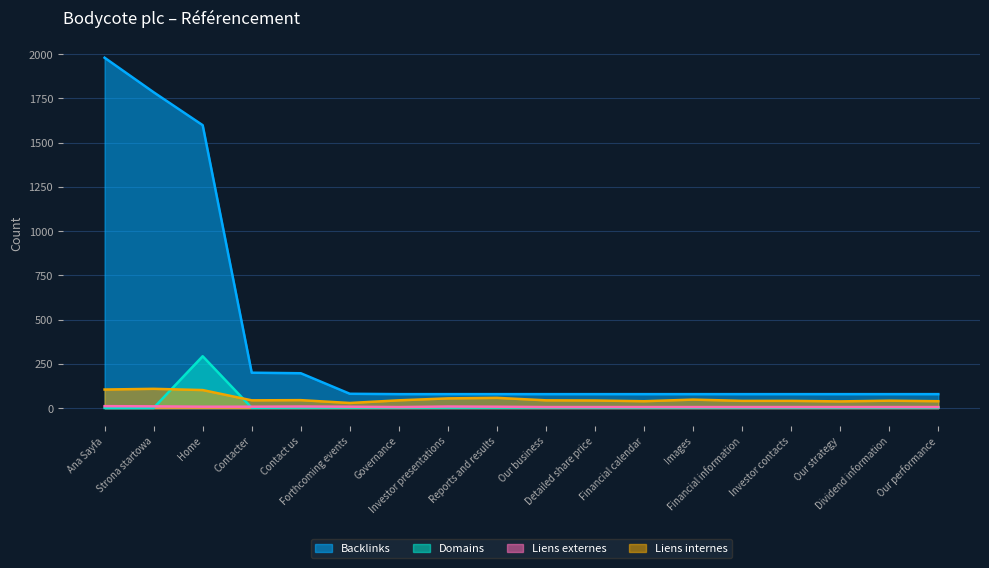

The Backlinks series shows 79 at Detailed share price. True or false?

True